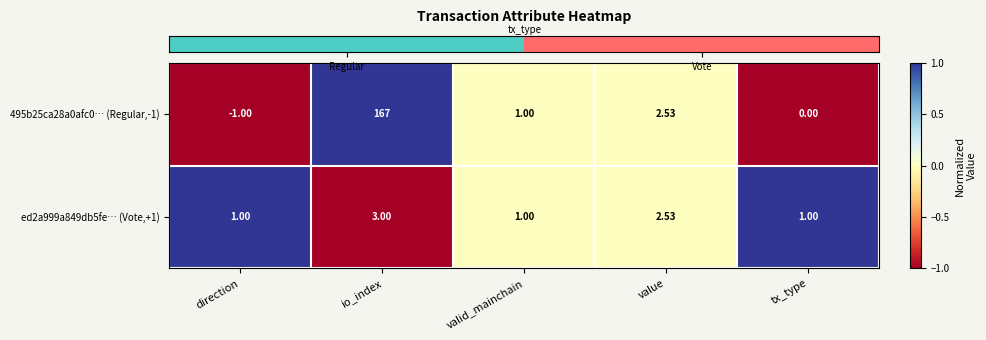

At which category is the sum across all series the highest?

io_index